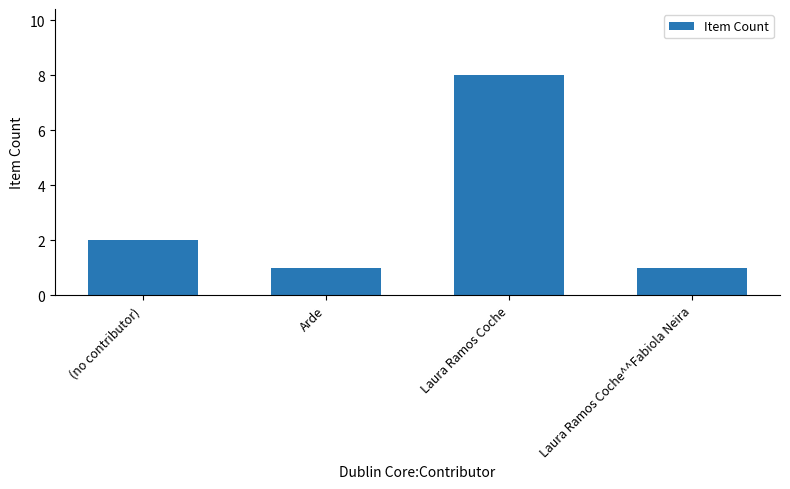

What is the label of the 4th bar from the right?

(no contributor)